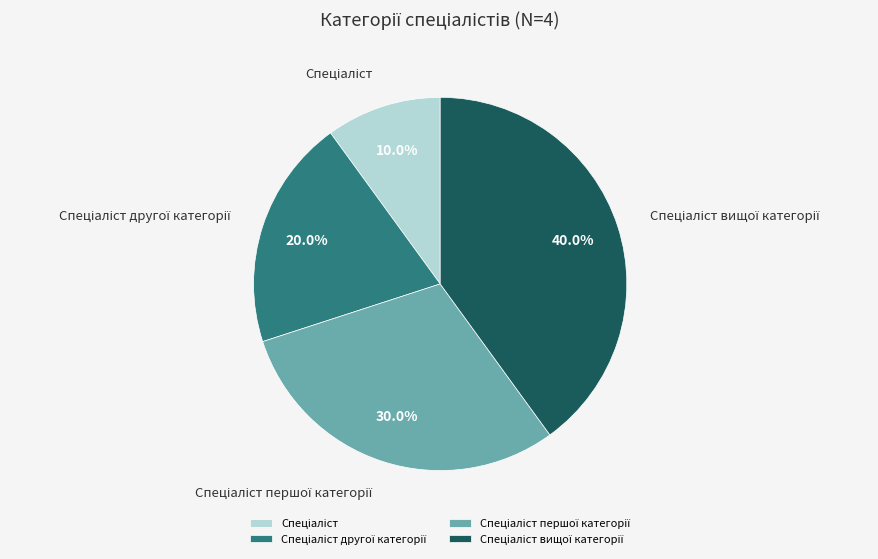

To the nearest percent, what is the average slice percentage?

25%